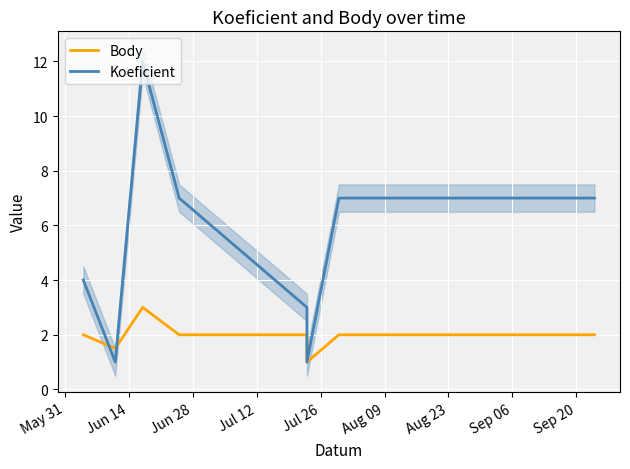

The Body series shows 3.5 at Jul 26. True or false?

False